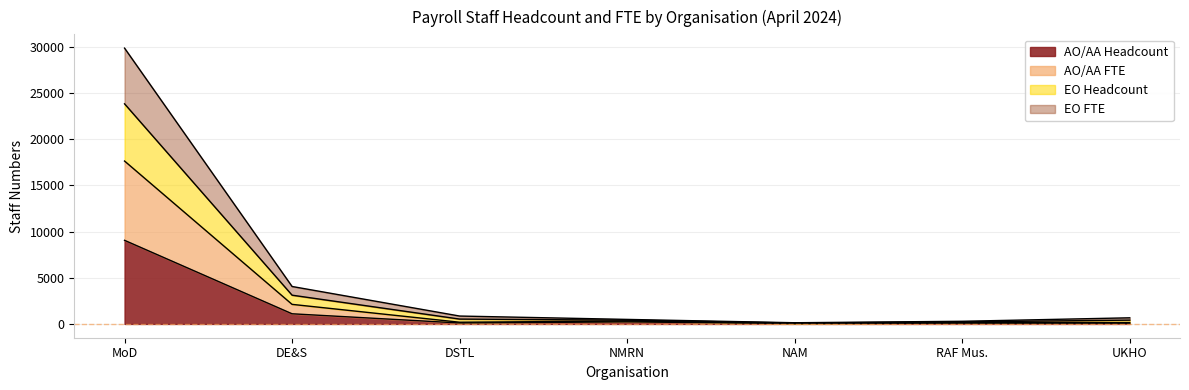

True or false: AO/AA FTE and AO/AA Headcount intersect in this chart.

False